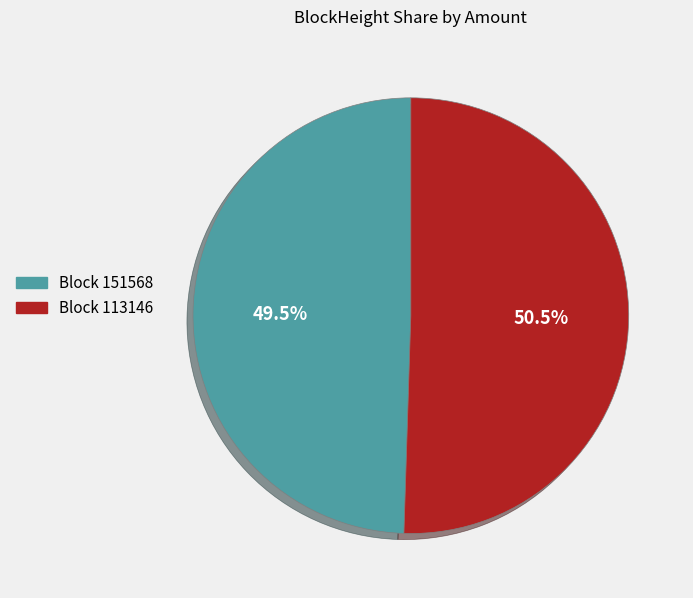

Is there a majority slice in this chart?

Yes